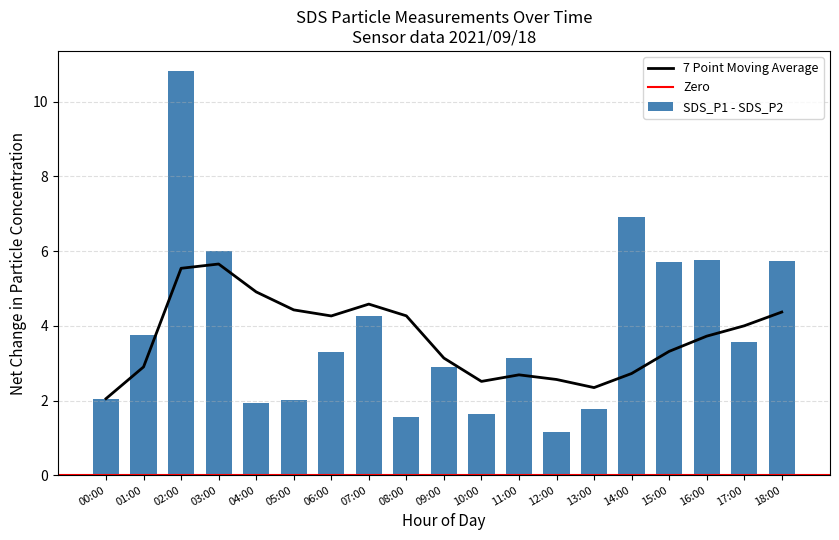

What is the difference between the second highest and minimum values in the SDS_P1 series?

6.0